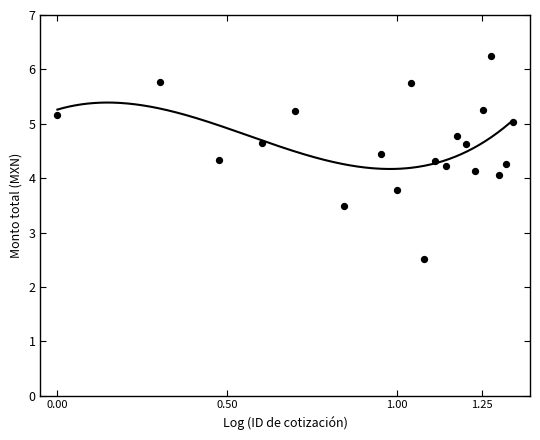

What is the range of Y values (max minus min)?

3.7